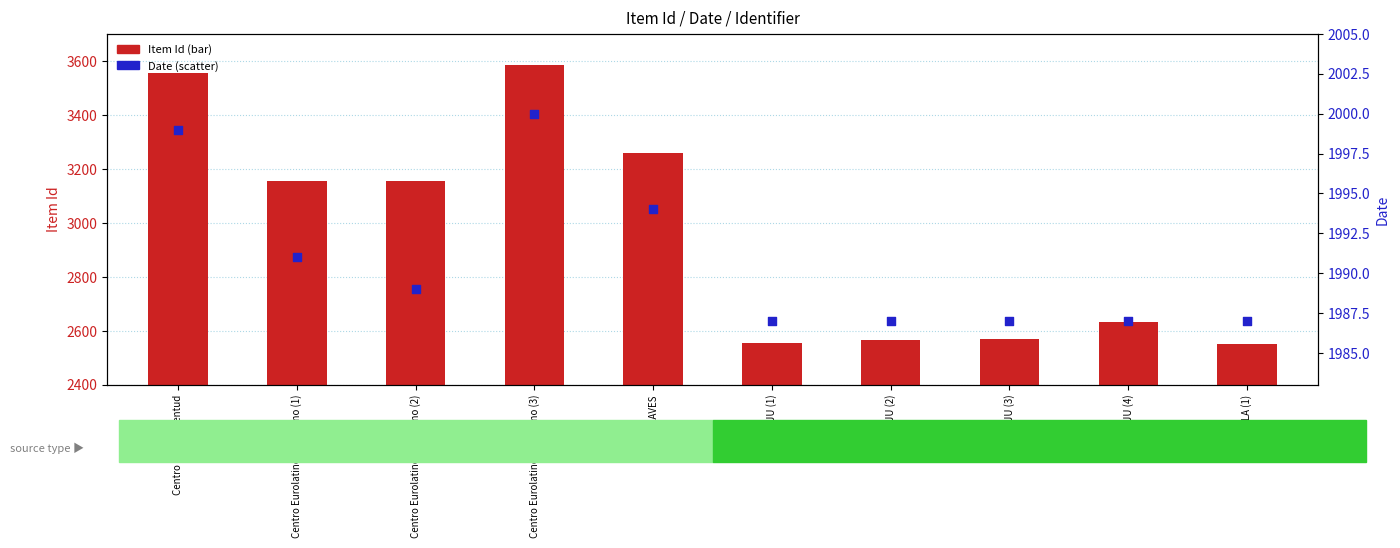

Which series has the largest total across all categories?

Item Id